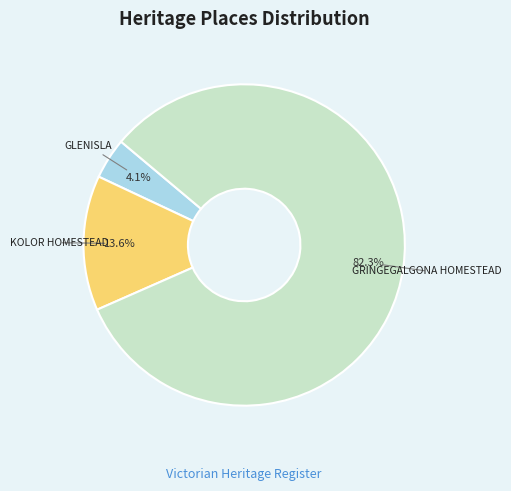

What is the ratio of the value at KOLOR HOMESTEAD to the value at GLENISLA?

3.3